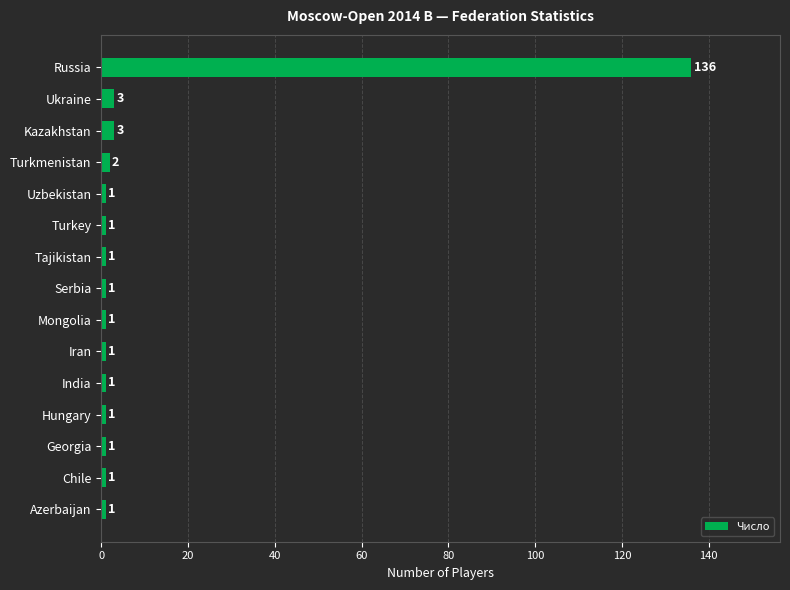

How many bars are there in total?

15